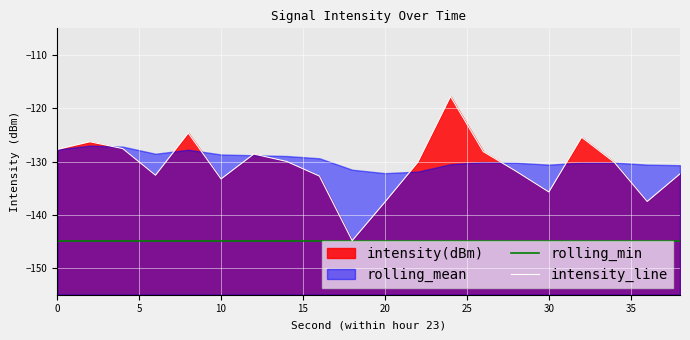

What is the lowest value of the intensity_line series?

-144.8